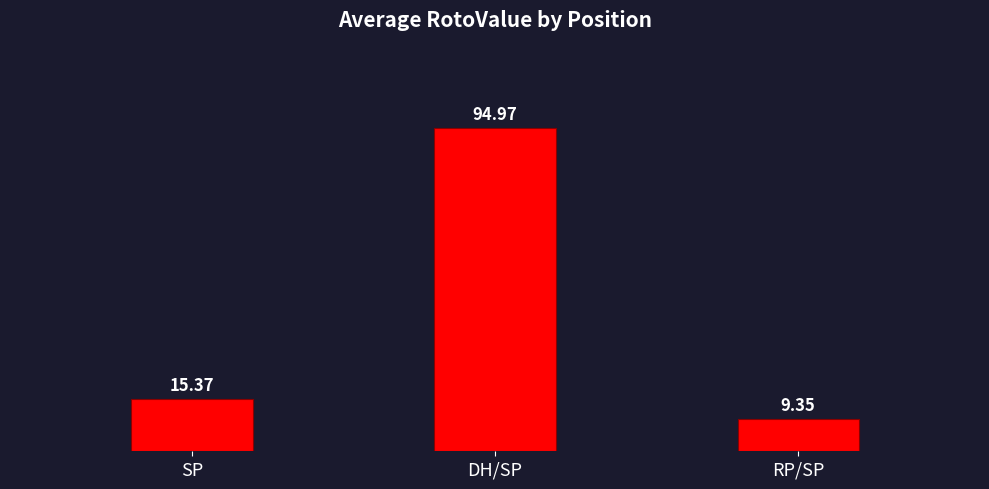

Does the chart contain any negative values?

No